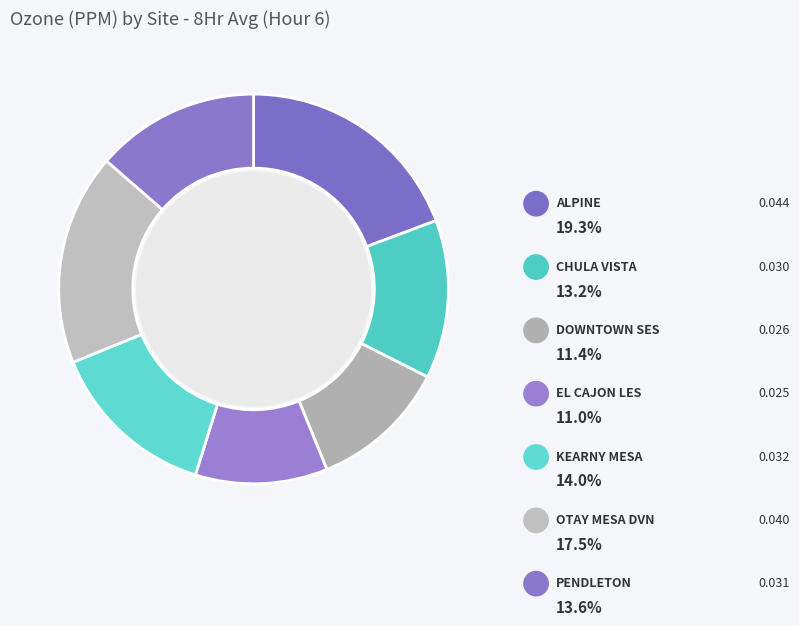

To the nearest percent, what is the combined percentage of PENDLETON and EL CAJON LES?

25%